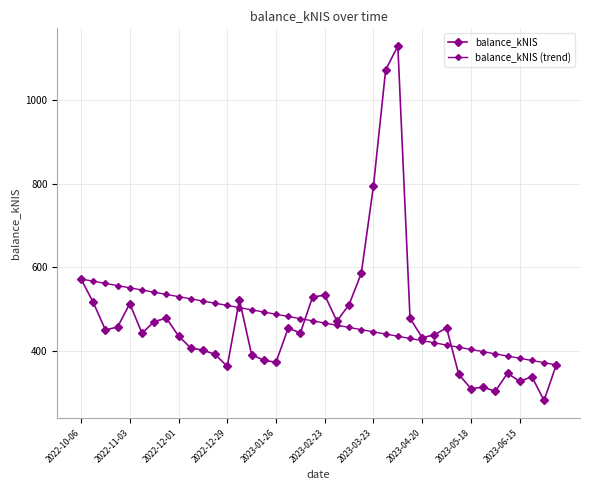

Count the number of categories in the chart.

40